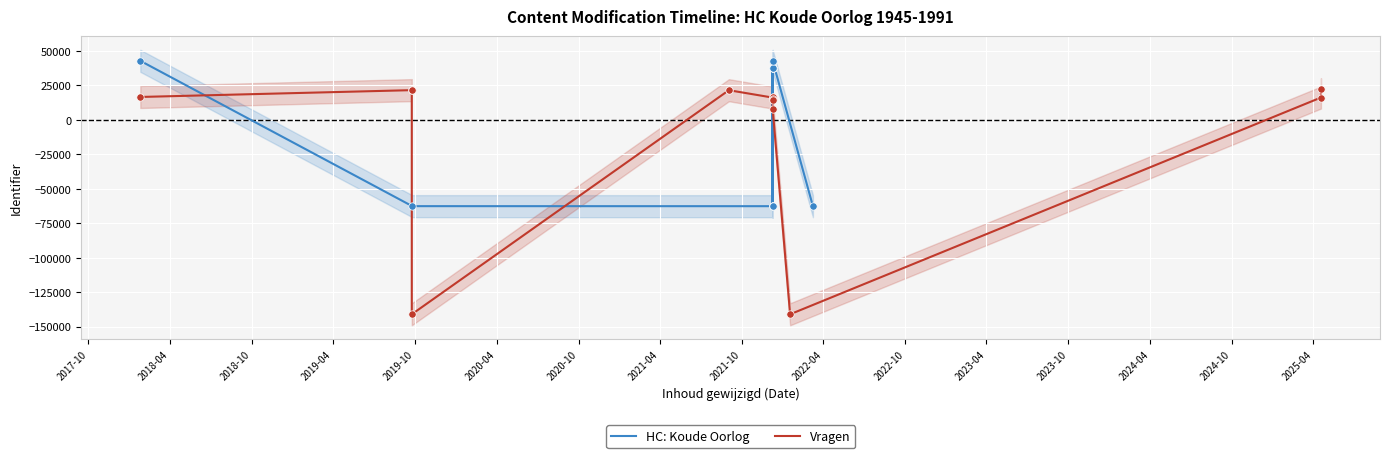

At how many categories does at least one series exceed -80827?

18